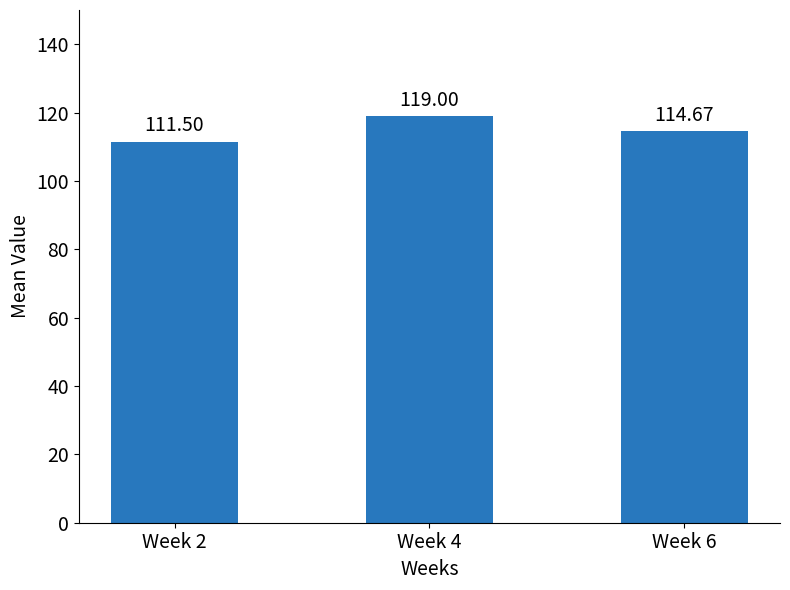

List the labels in order of value, largest first.

Week 4, Week 6, Week 2